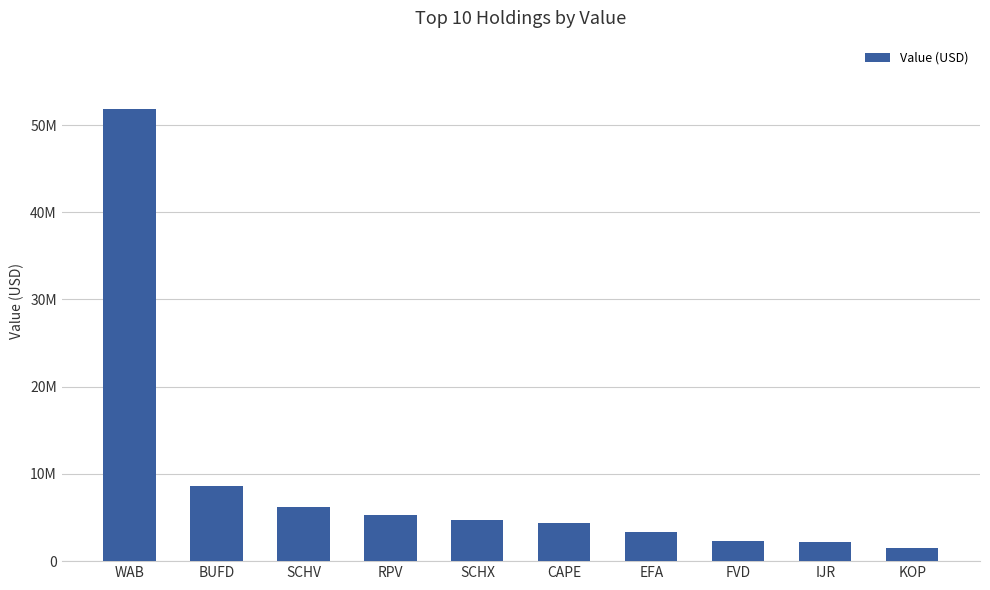

At which category does the chart reach its minimum across all series?

KOP